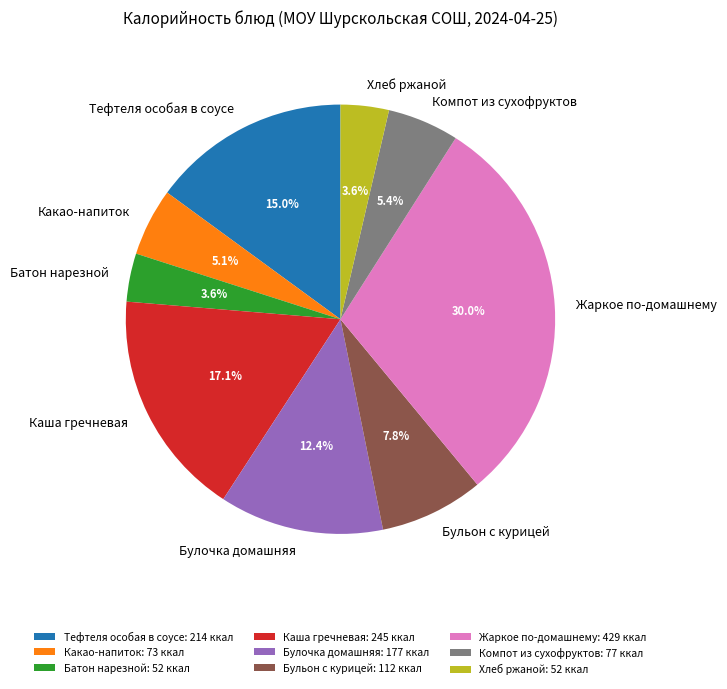

Is the sum of Тефтеля особая в соусе and Хлеб ржаной greater than half?

No